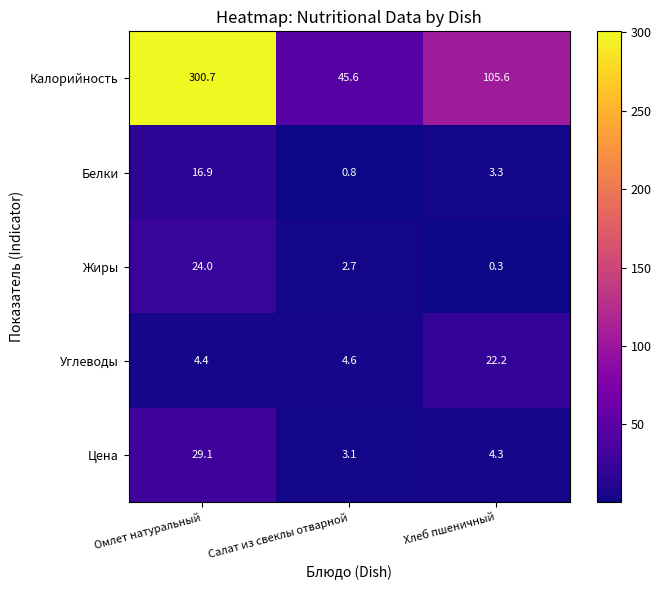

Which series has the largest total across all categories?

Калорийность